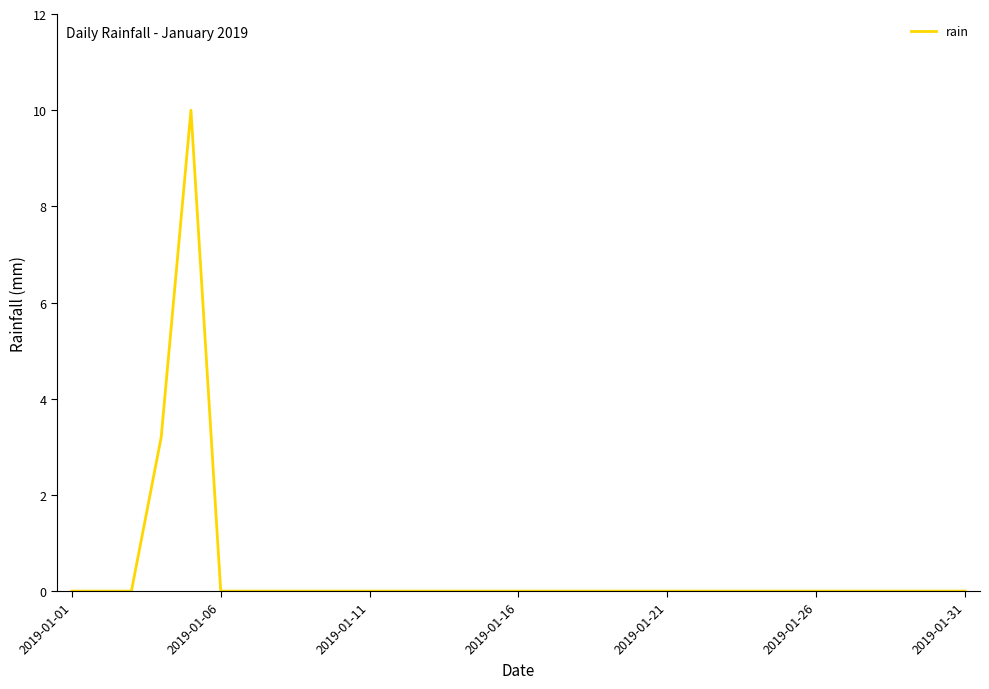

What is the maximum value shown in the chart?

10.0